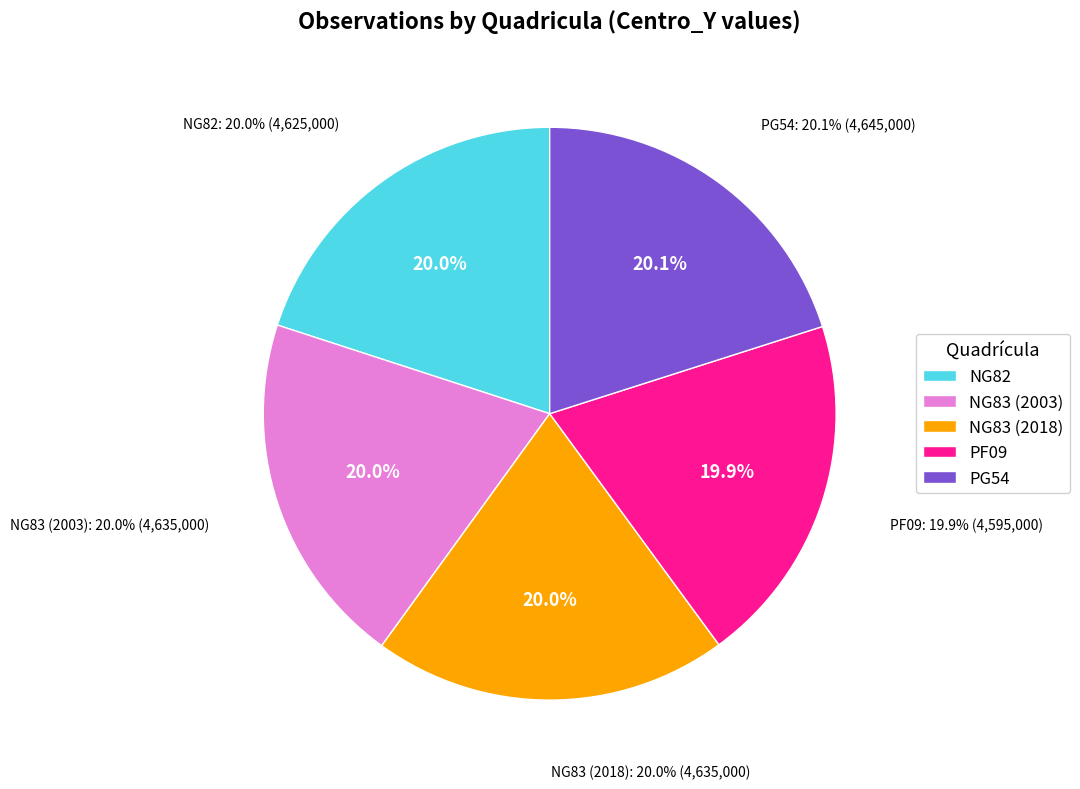

Rank the categories by value from lowest to highest.

PF09, NG82, NG83 (2003), NG83 (2018), PG54